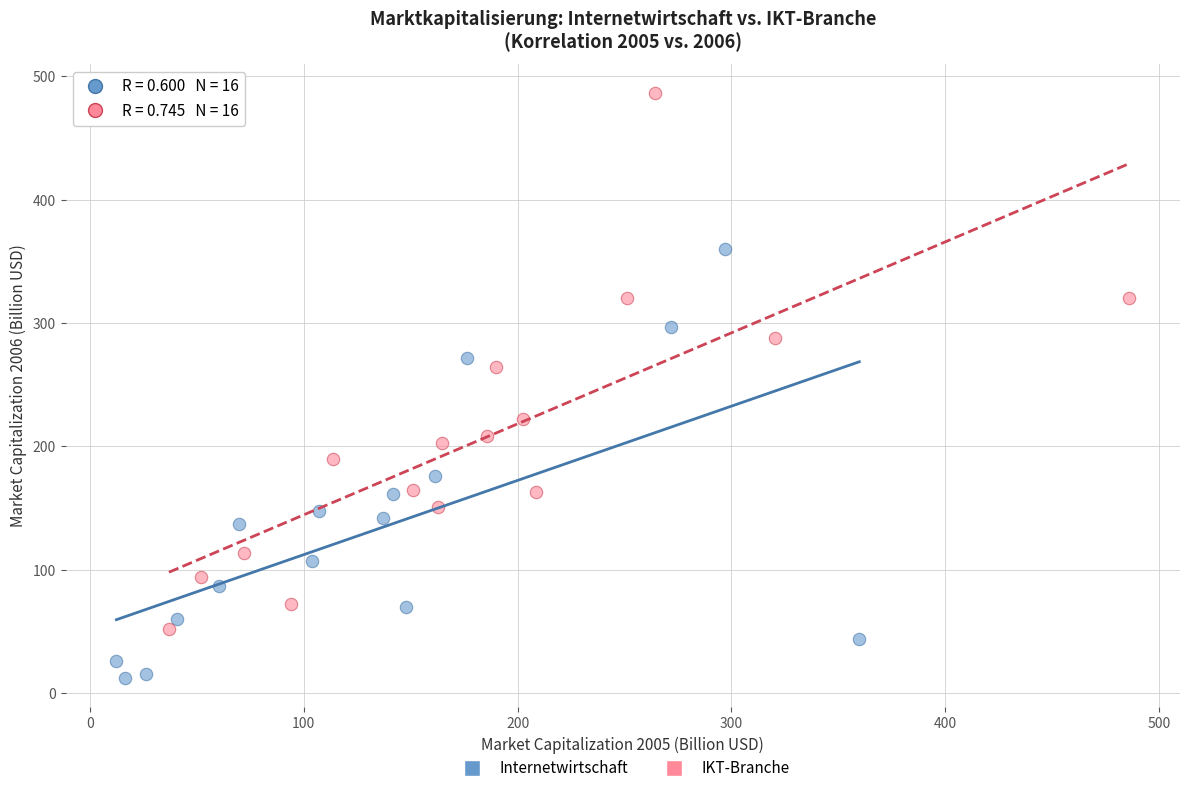

Which series reaches the maximum Y coordinate?

IKT-Branche